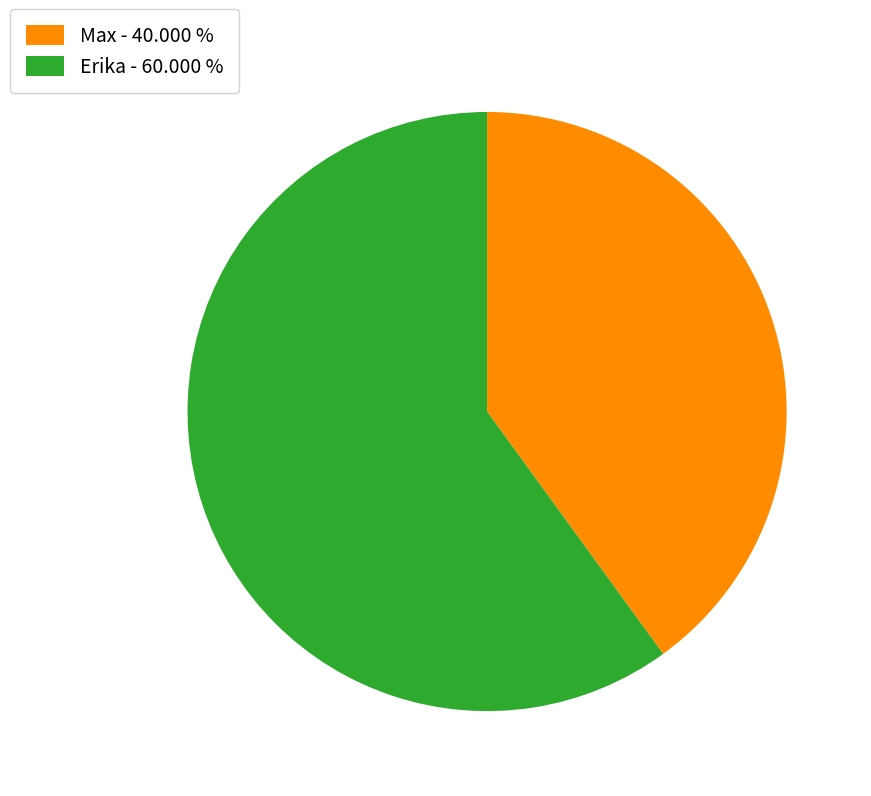

Is there any slice that represents more than half of the pie?

Yes